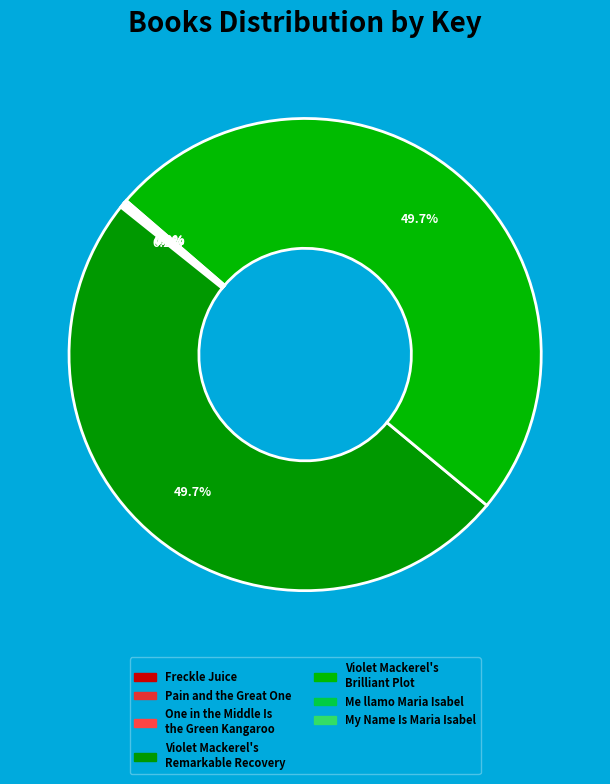

Is the sum of Pain and the Great One and Freckle Juice greater than half?

No